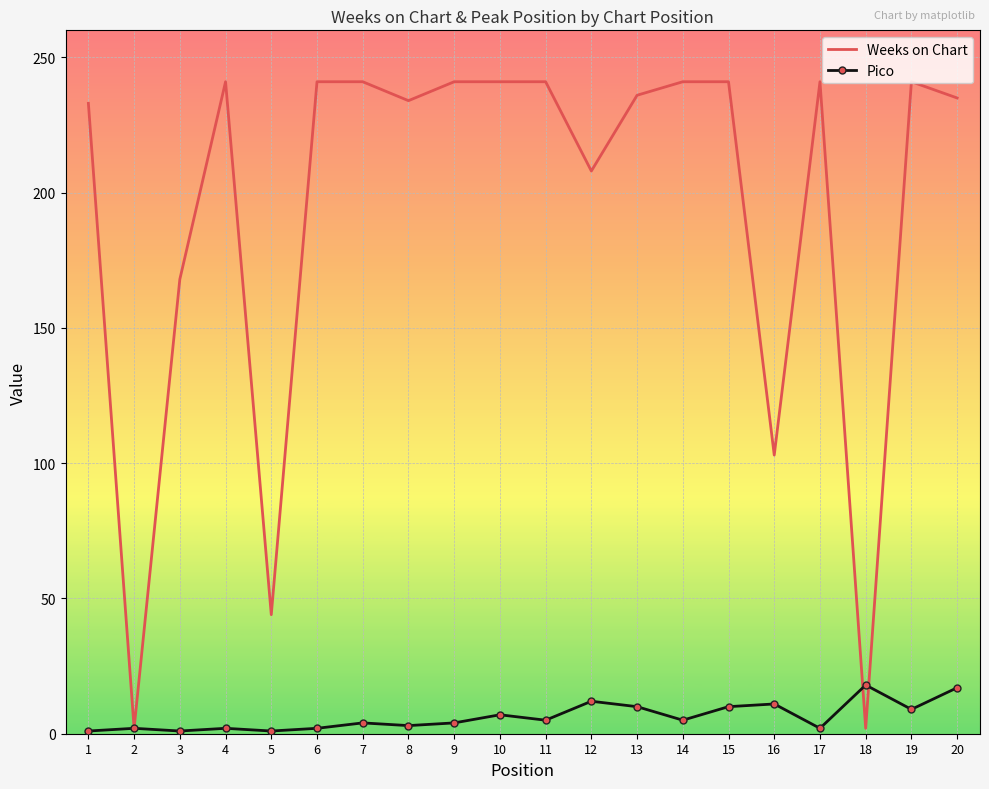

Is the value of Weeks on Chart at 17 greater than the value of Pico at 14?

Yes